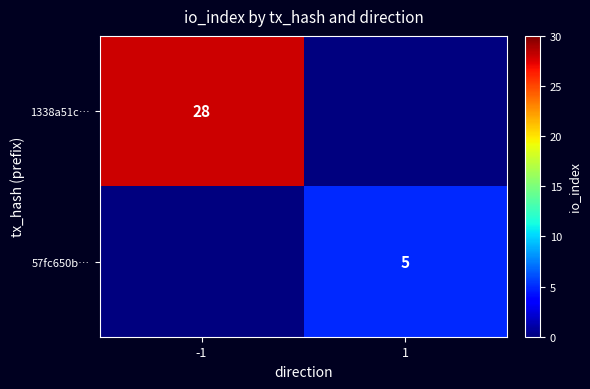

Is it true that 1338a51c… equals 28 at -1?

True